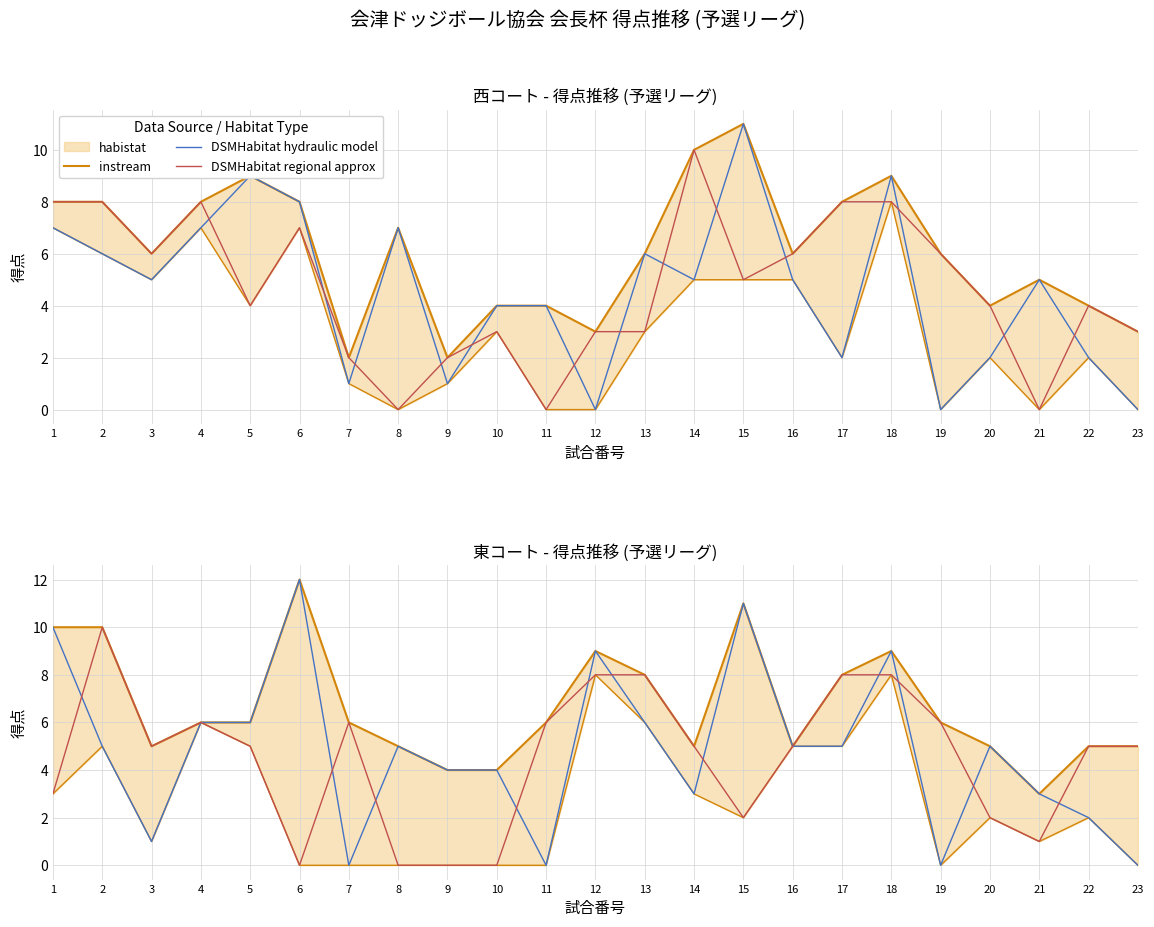

True or false: DSMHabitat hydraulic model and instream cross at least once.

False